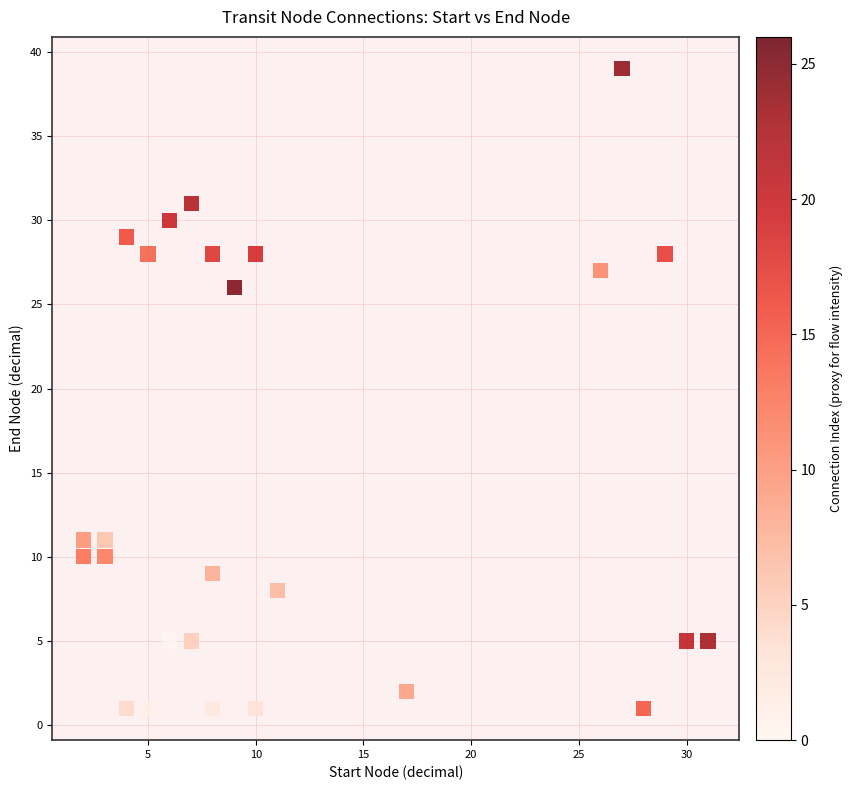

What Y value in the scatter plot is closest to 20?

26